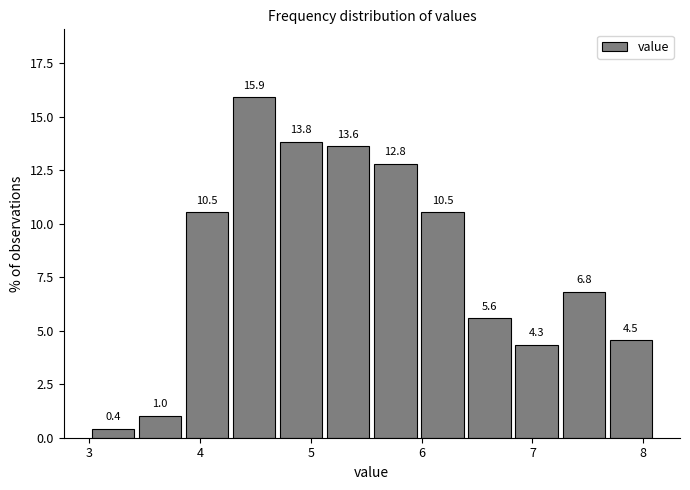

Over which range of the x-axis is the bar tallest?

4.3 to 4.7